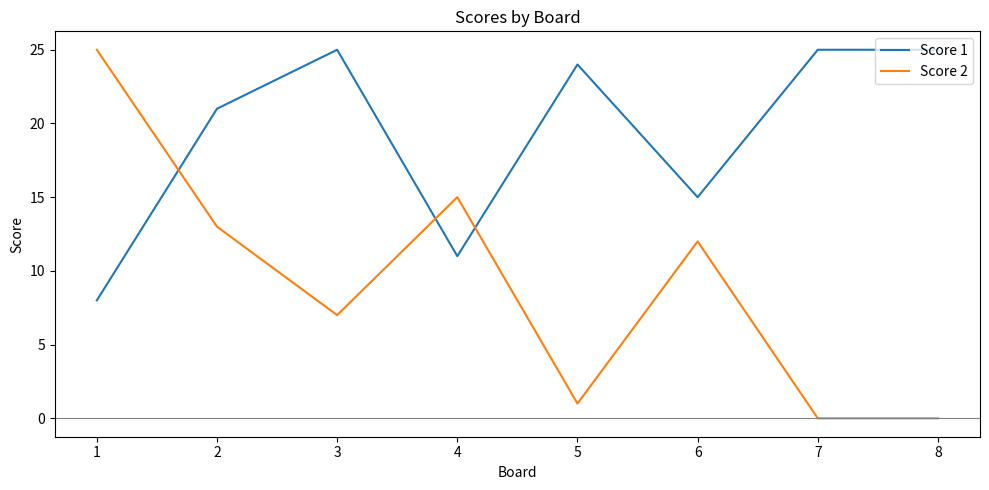

Rank the series at 5 from highest to lowest value.

Score 1, Score 2